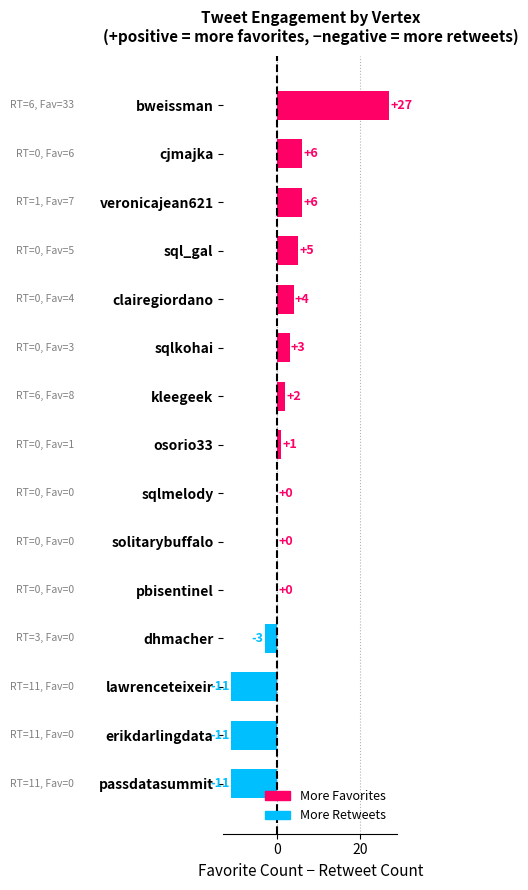

What is the maximum value shown in the chart?

27